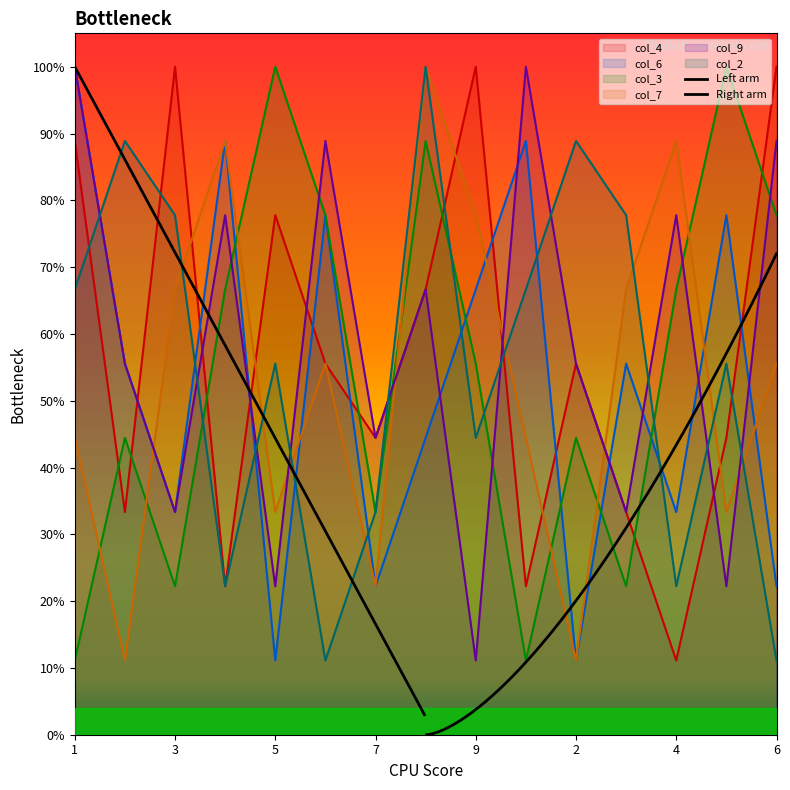

What is the sum of the col_6 values at 3 and 7?

0.6